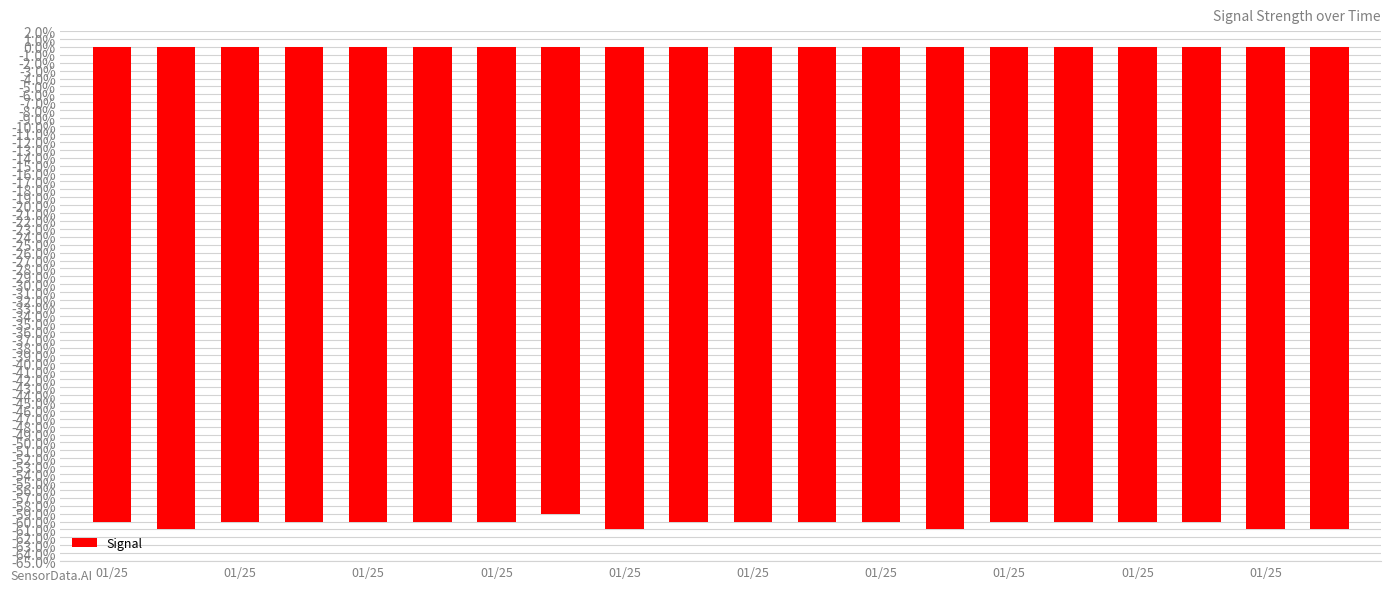

What is the difference between the maximum and minimum values?

2